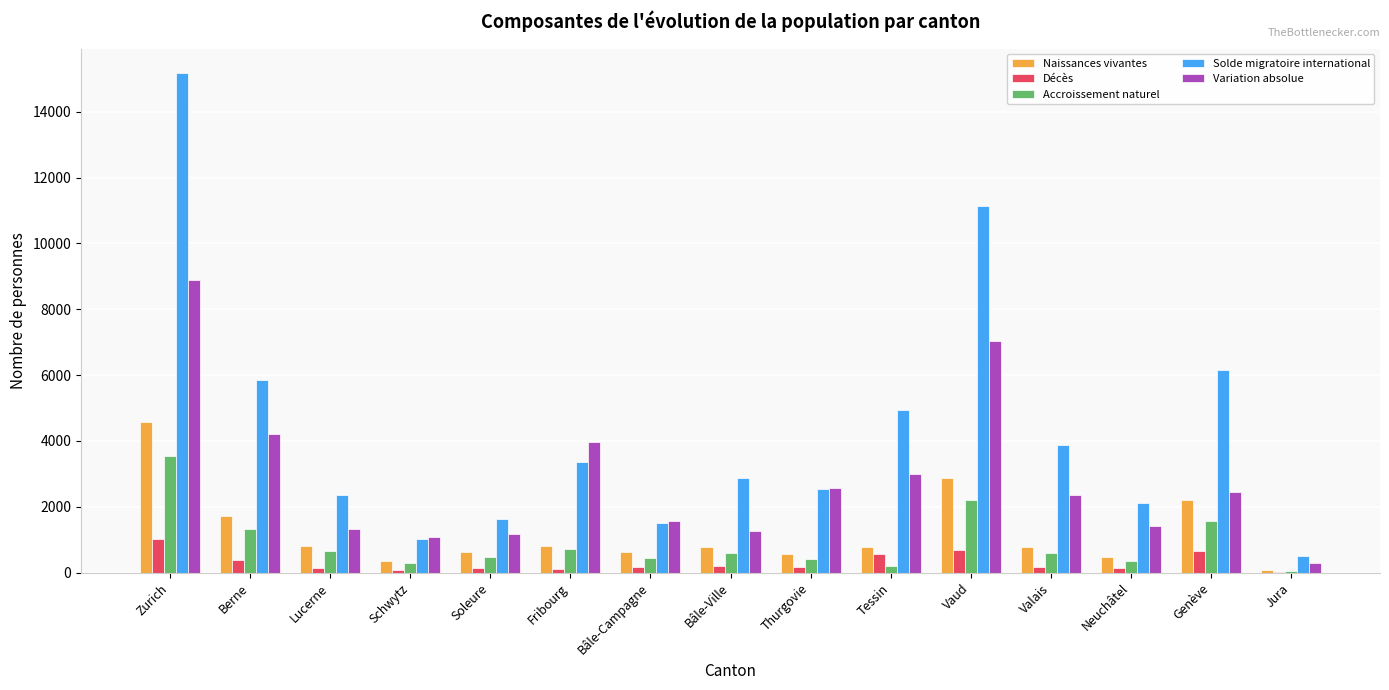

Is it true that Variation absolue equals 2988 at Tessin?

True